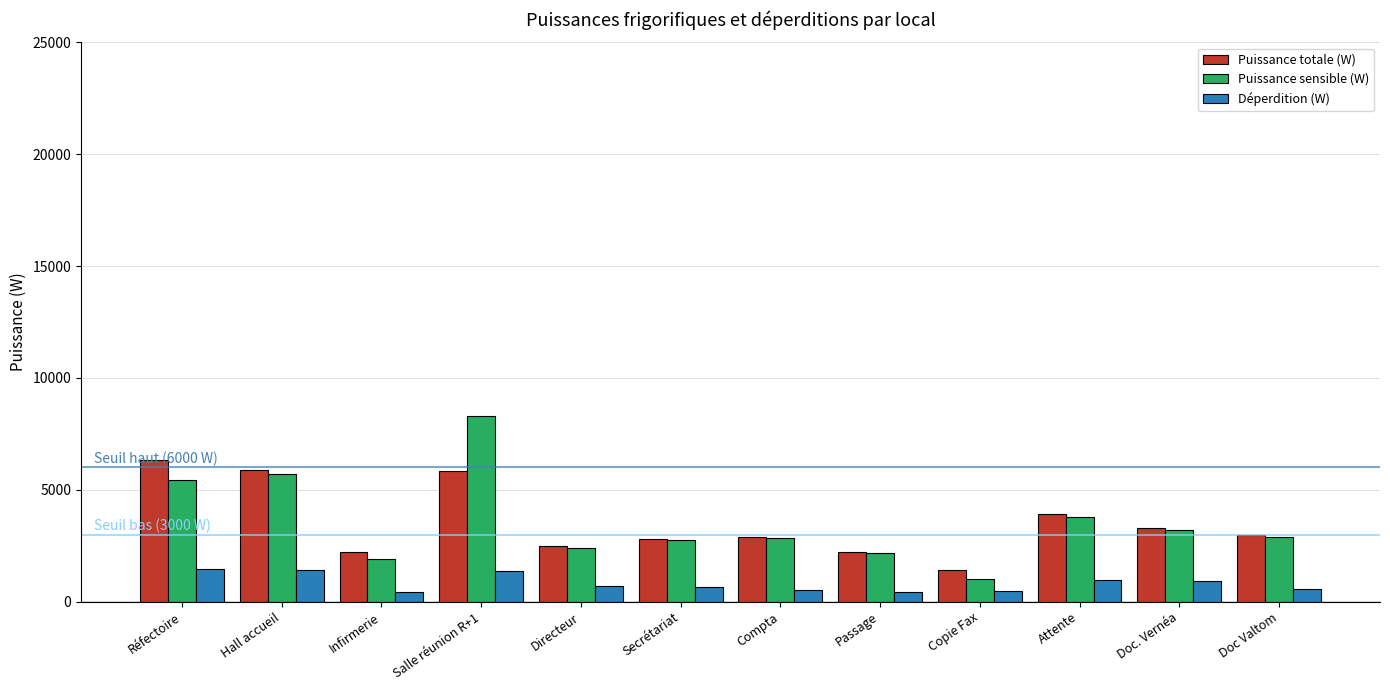

At which category is the sum across all series the highest?

Salle réunion R+1